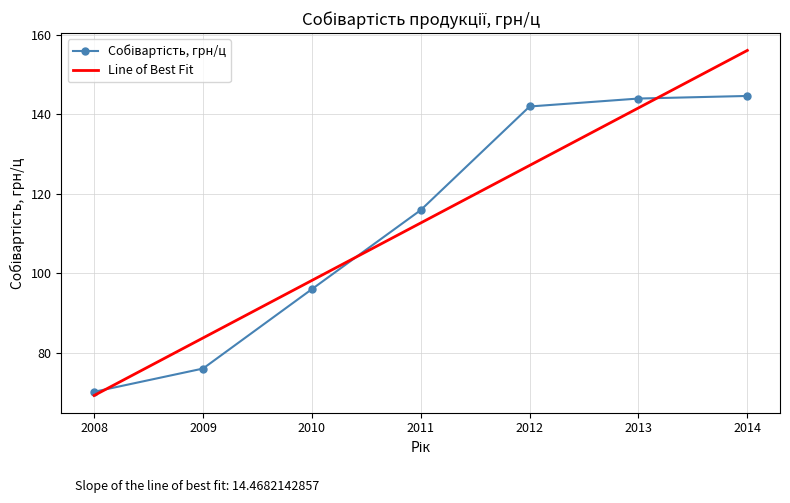

List the labels in order of Line of Best Fit value, largest first.

2014, 2013, 2012, 2011, 2010, 2009, 2008